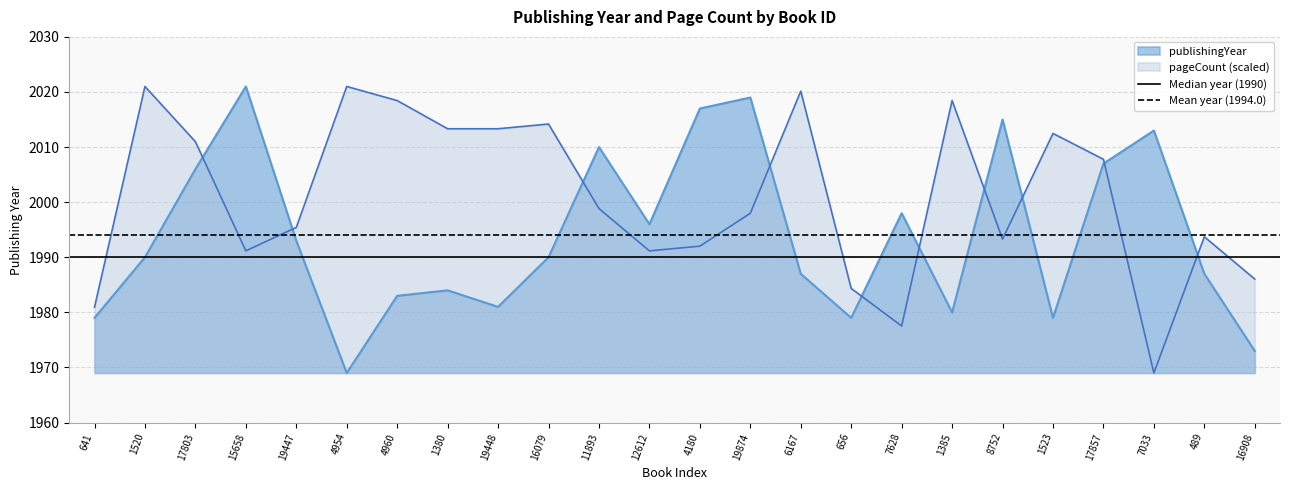

The pageCount (scaled) series shows 2914.5 at 4954. True or false?

False